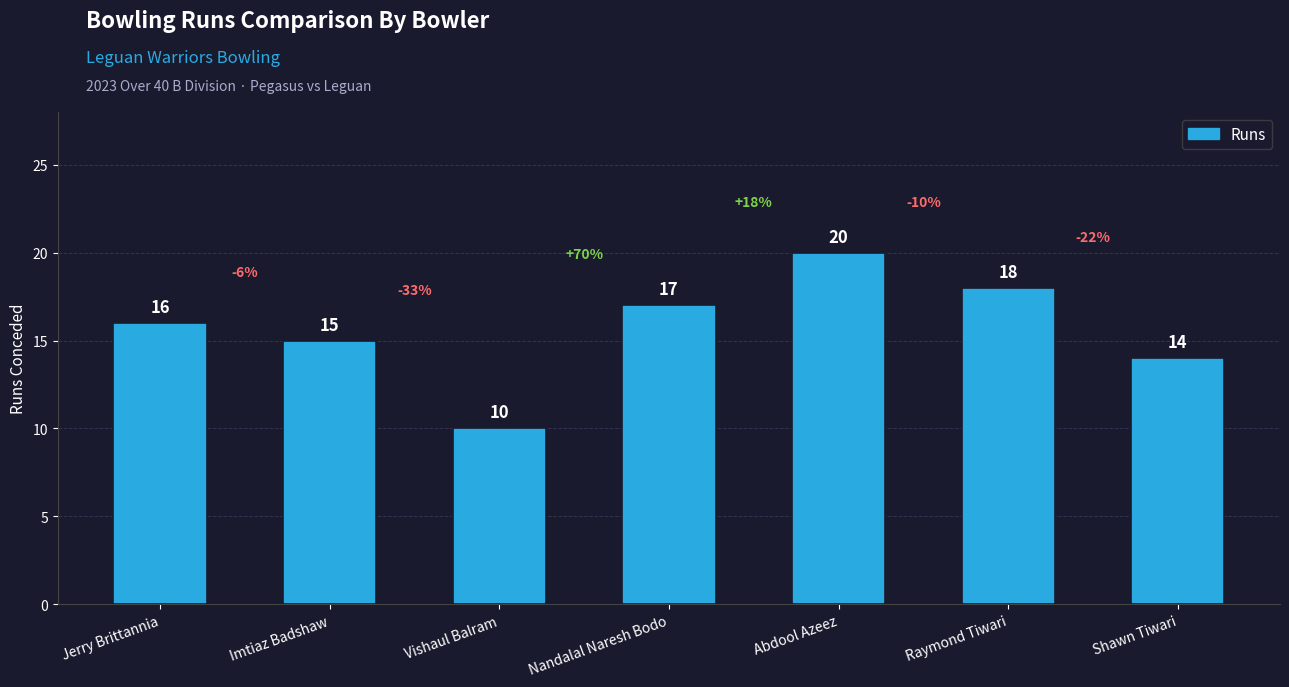

Rank the categories by value from highest to lowest.

Abdool Azeez, Raymond Tiwari, Nandalal Naresh Bodo, Jerry Brittannia, Imtiaz Badshaw, Shawn Tiwari, Vishaul Balram